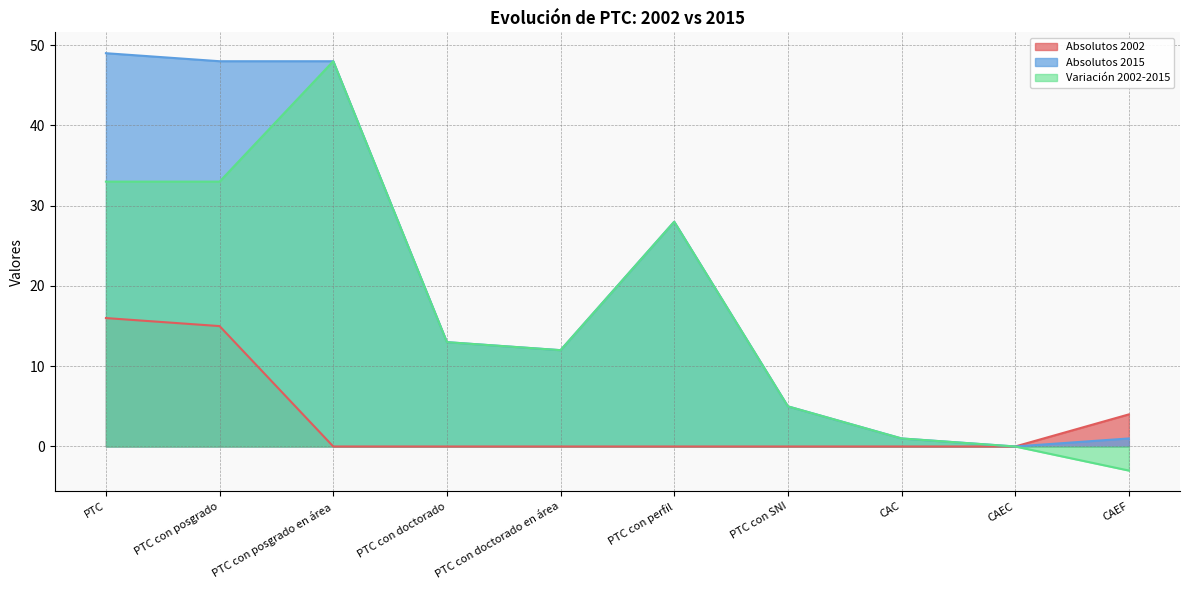

True or false: Variación 2002-2015 and Absolutos 2002 cross at least once.

False